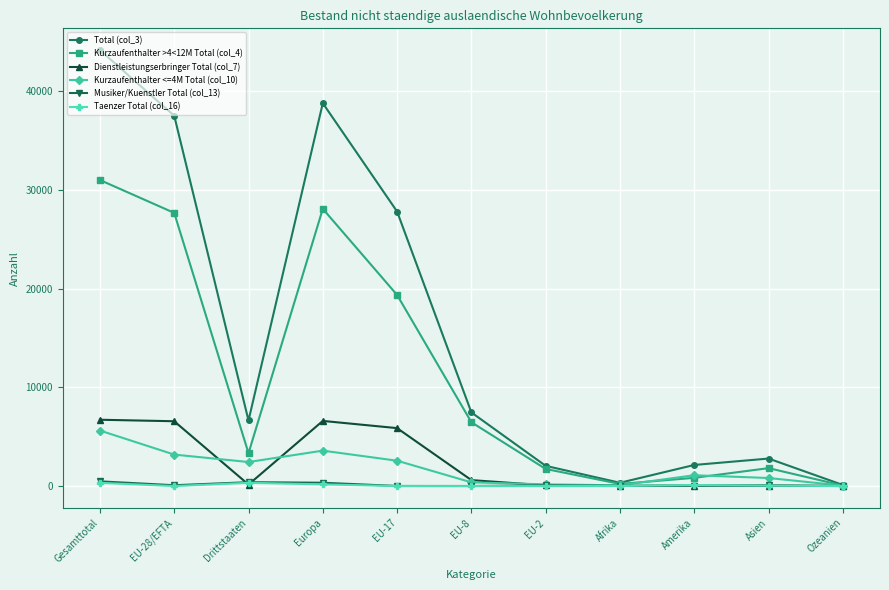

At which category does Dienstleistungserbringer Total (col_7) reach its first local valley?

Drittstaaten